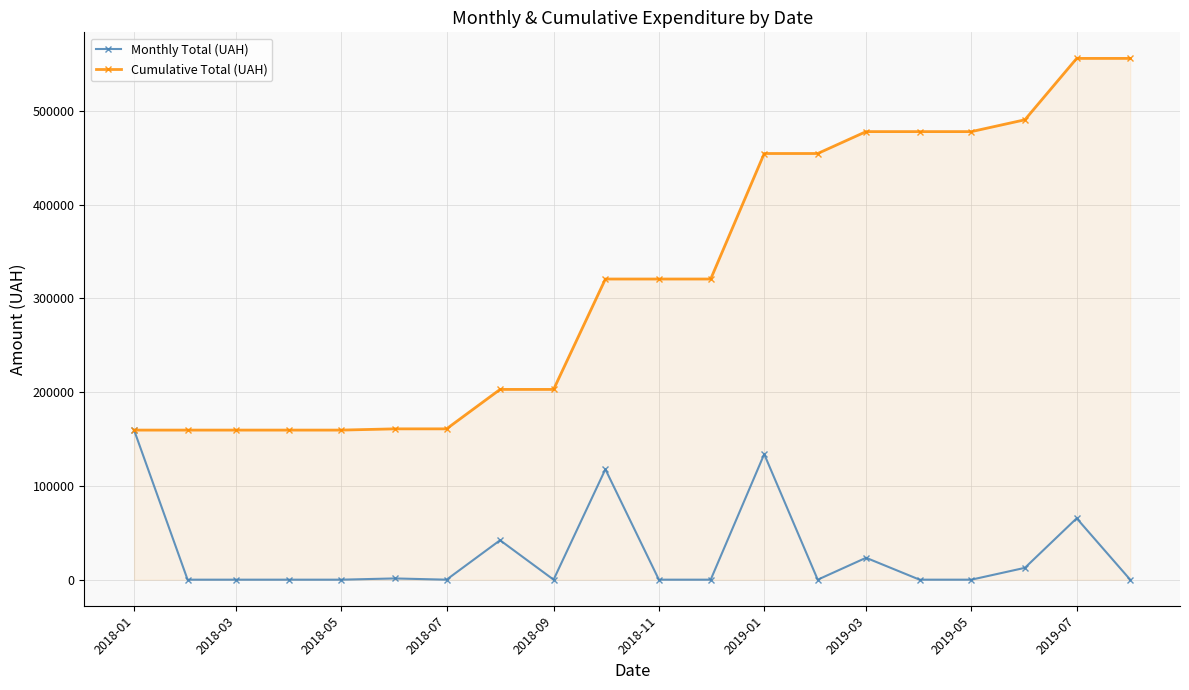

What is the minimum value for Cumulative Total (UAH)?

159494.0